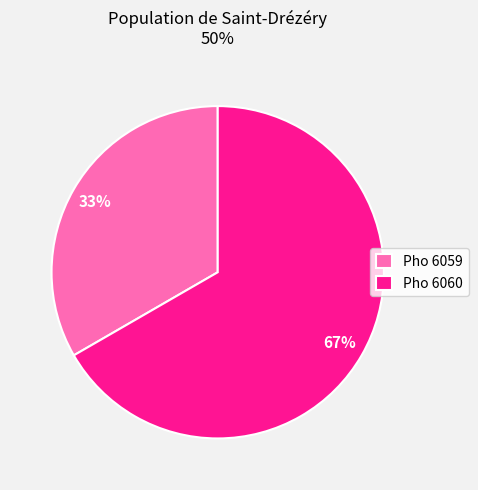

Between Pho 6059 and Pho 6060, which is larger?

Pho 6060